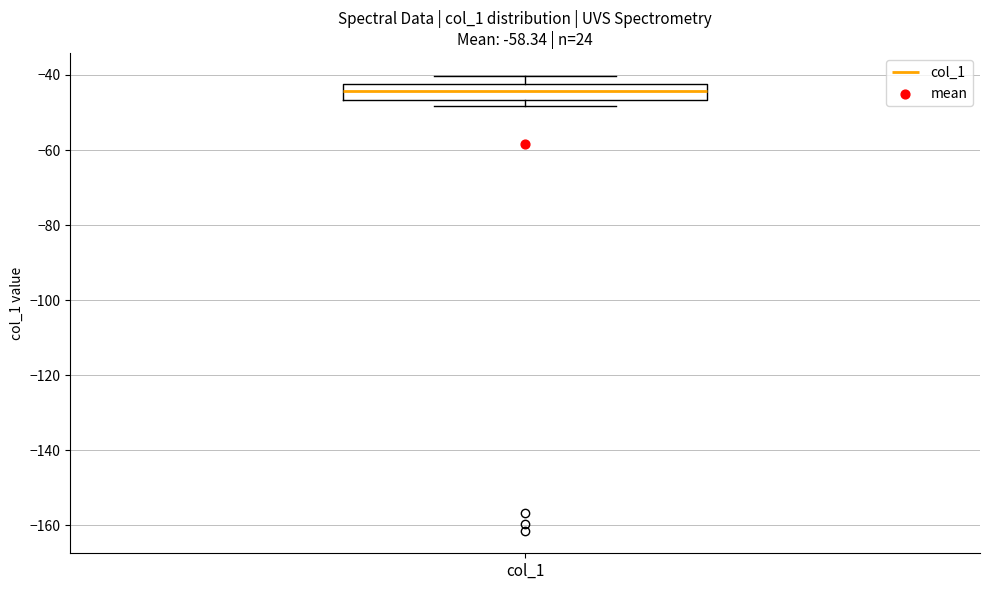

Where does the median line of the box for col_1 sit on the y-axis? The values are not printed on the chart, so give them approximately, as read against the axis.

-44